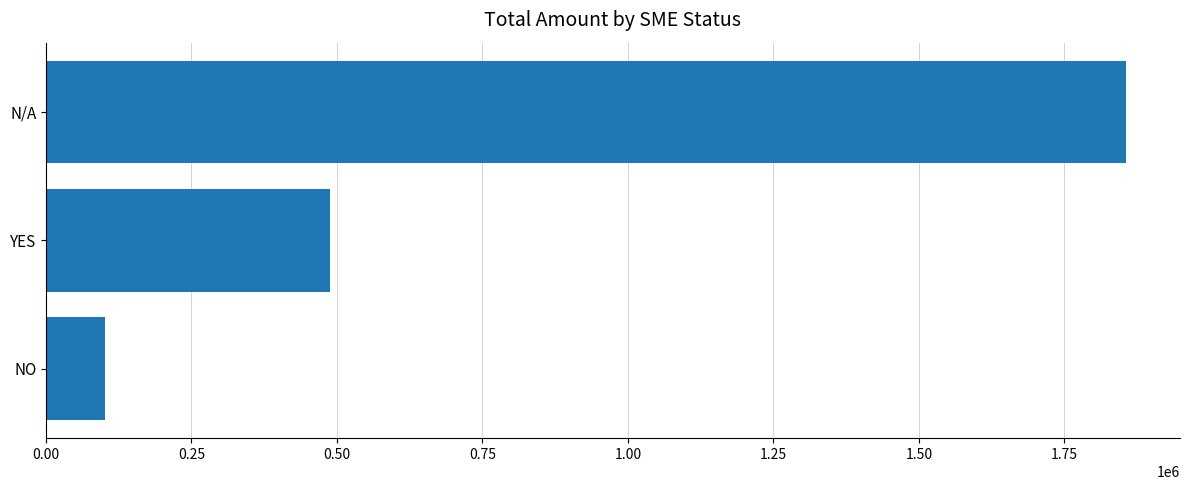

What is the sum of all values?

2444451.9